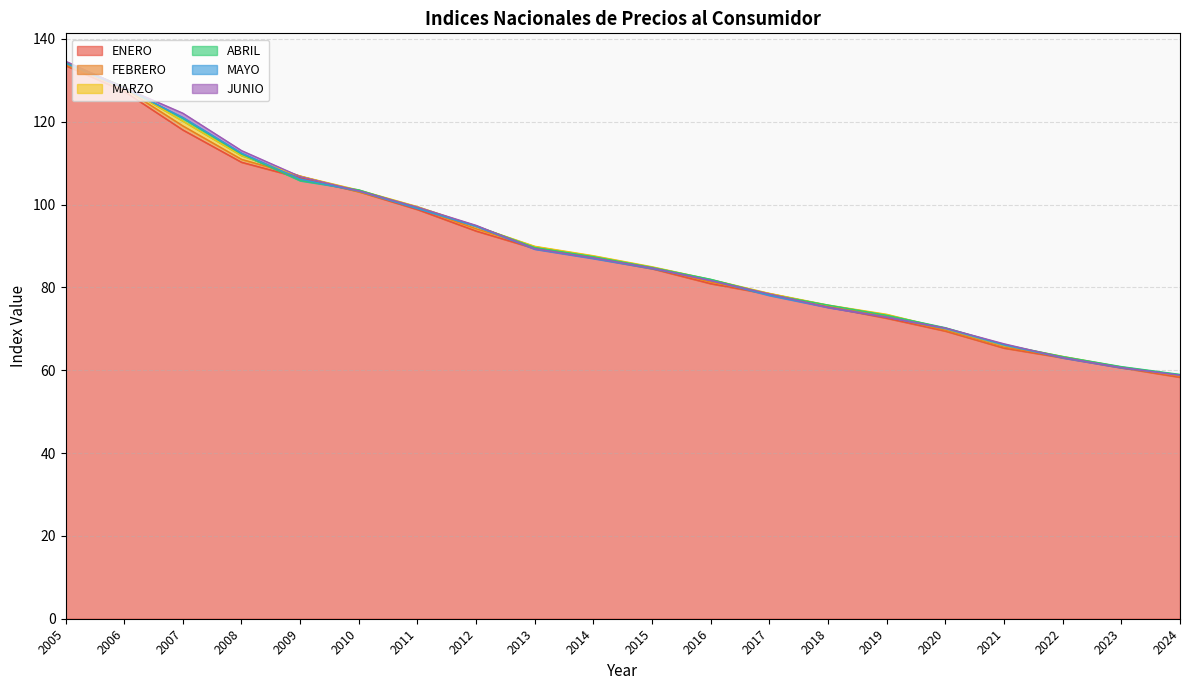

Reading left to right, what are all the values shown in this chart?

ENERO: 2005=133.6	2006=127.3	2007=118.0	2008=110.2	2009=106.4	2010=103.1	2011=98.8	2012=93.6	2013=89.4	2014=87.1	2015=84.5	2016=80.9	2017=78.3	2018=75.3	2019=72.6	2020=69.5	2021=65.4	2022=63.0	2023=60.6	2024=58.3
FEBRERO: 2005=133.7	2006=128.0	2007=119.0	2008=110.9	2009=106.9	2010=103.1	2011=99.2	2012=94.1	2013=89.8	2014=87.3	2015=84.7	2016=81.3	2017=78.5	2018=75.6	2019=73.0	2020=69.6	2021=65.5	2022=63.2	2023=60.7	2024=58.5
MARZO: 2005=134.1	2006=128.4	2007=120.2	2008=111.8	2009=106.8	2010=103.5	2011=99.5	2012=94.7	2013=89.9	2014=87.6	2015=85.0	2016=81.9	2017=78.5	2018=75.7	2019=73.5	2020=70.0	2021=66.0	2022=63.3	2023=60.8	2024=58.8
ABRIL: 2005=134.3	2006=128.4	2007=120.8	2008=112.2	2009=105.8	2010=103.5	2011=99.2	2012=94.8	2013=89.6	2014=87.4	2015=84.8	2016=81.9	2017=78.3	2018=75.7	2019=73.3	2020=70.3	2021=66.2	2022=63.3	2023=60.9	2024=59.0
MAYO: 2005=134.1	2006=128.1	2007=121.0	2008=112.4	2009=106.2	2010=103.2	2011=99.0	2012=94.7	2013=89.2	2014=87.0	2015=84.5	2016=81.7	2017=78.1	2018=75.2	2019=72.8	2020=70.1	2021=66.1	2022=63.0	2023=60.6	2024=58.8
JUNIO: 2005=134.6	2006=128.2	2007=122.0	2008=113.0	2009=106.7	2010=103.3	2011=99.4	2012=95.0	2013=89.3	2014=87.1	2015=84.7	2016=81.6	2017=78.4	2018=75.2	2019=72.8	2020=70.2	2021=66.4	2022=63.1	2023=60.6	2024=58.8